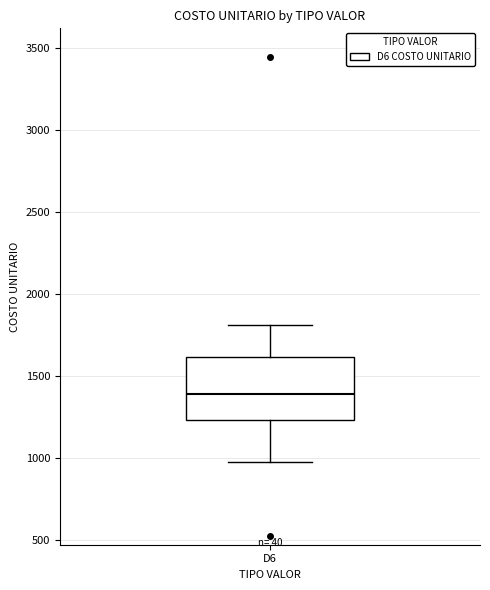

Read this box plot against the y-axis: the position of the median line, the range covered by the box, and the ends of both whiskers. The values are not printed on the chart, so give them approximately, as read against the axis.

median 1400, box 1250 to 1600, whiskers 950 to 1800